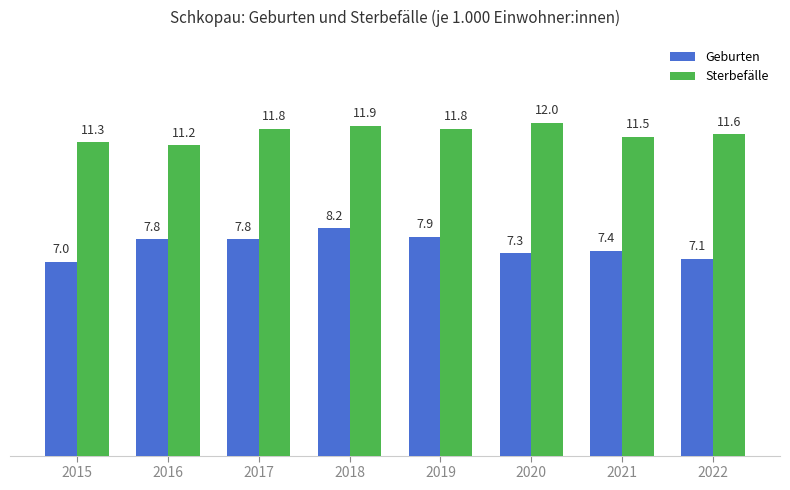

Reading left to right, extract all data points from this chart.

Geburten: 7.0	7.8	7.8	8.2	7.9	7.3	7.4	7.1
Sterbefälle: 11.3	11.2	11.8	11.9	11.8	12.0	11.5	11.6